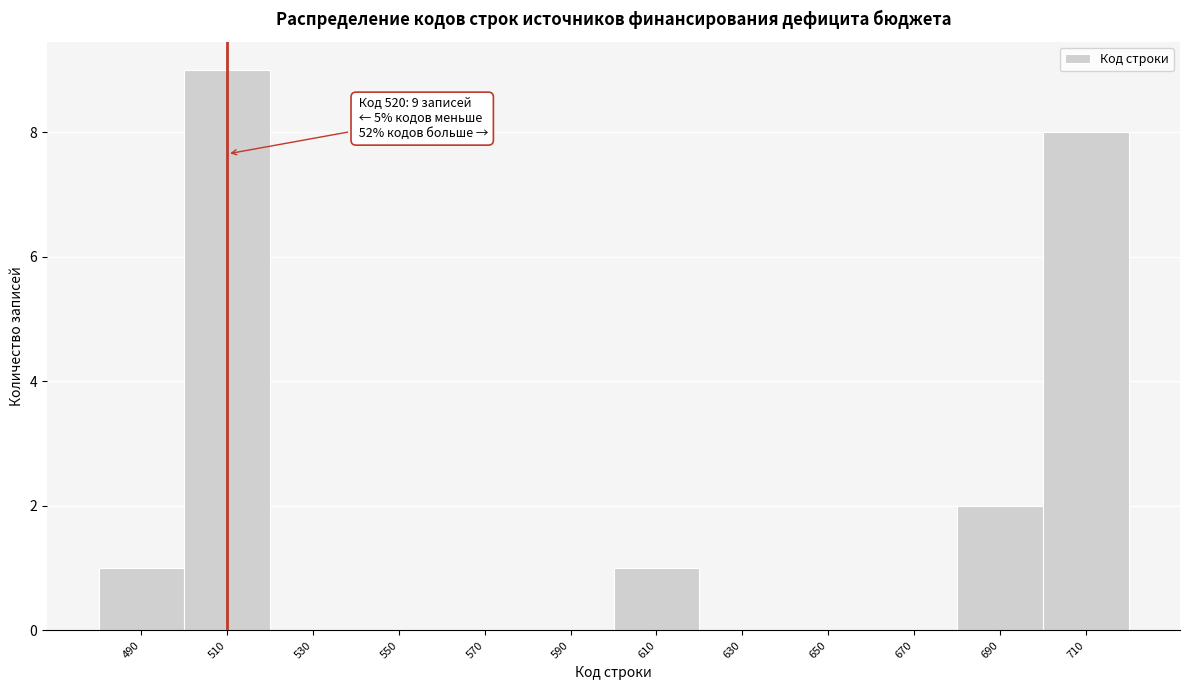

Reading right to left, extract all data points from this chart.

710=8	690=2	670=0	650=0	630=0	610=1	590=0	570=0	550=0	530=0	510=9	490=1